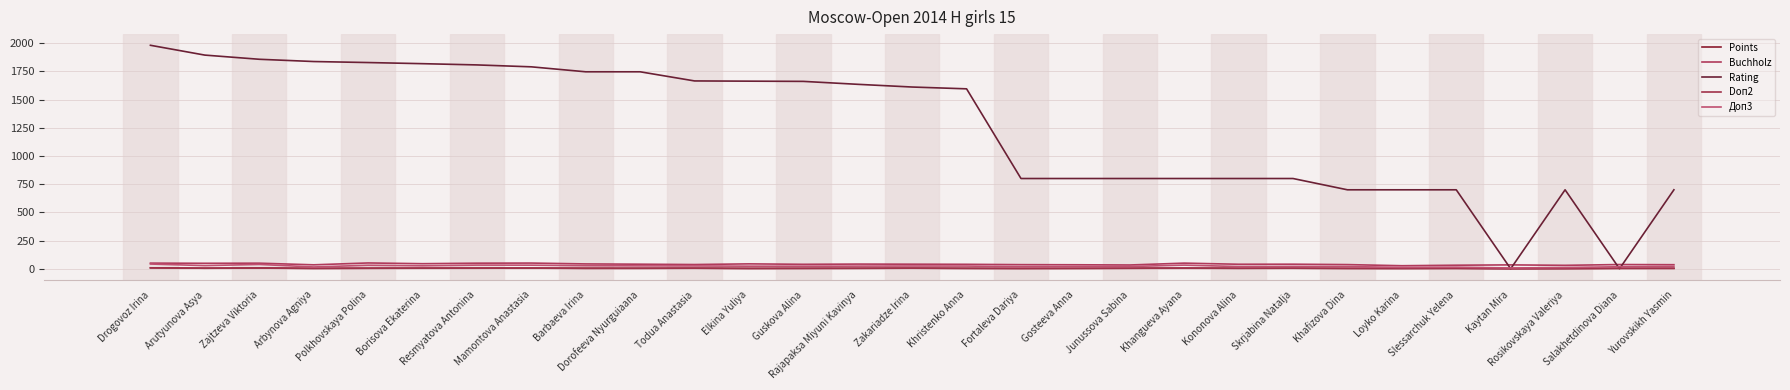

What position from the right is Slessarchuk Yelena?

5